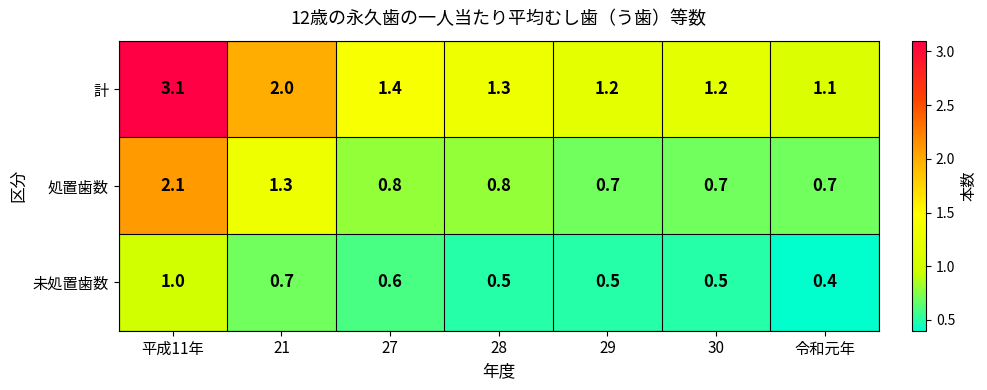

List the series in order of their peak value, lowest first.

未処置歯数, 処置歯数, 計